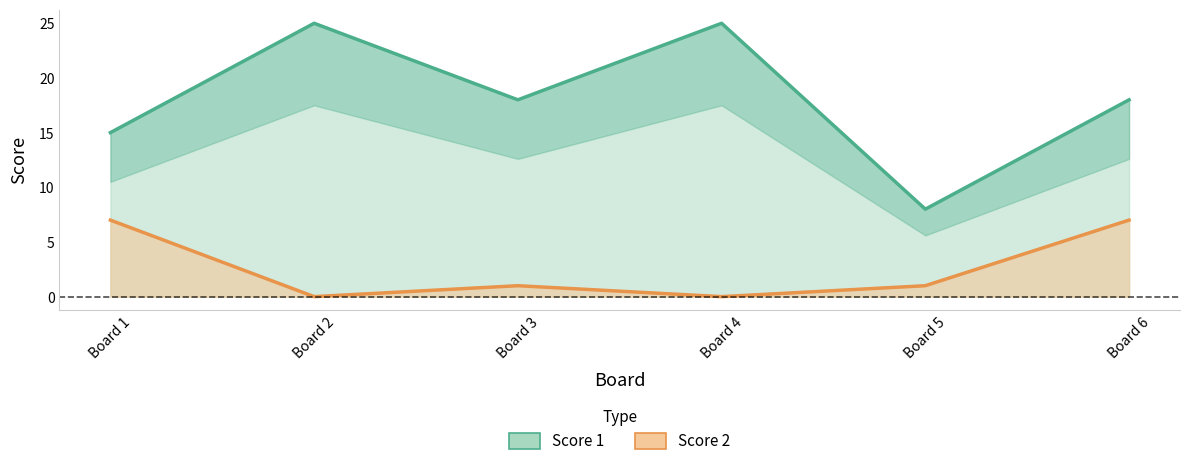

At which category does Score 2 reach its first local valley?

Board 2